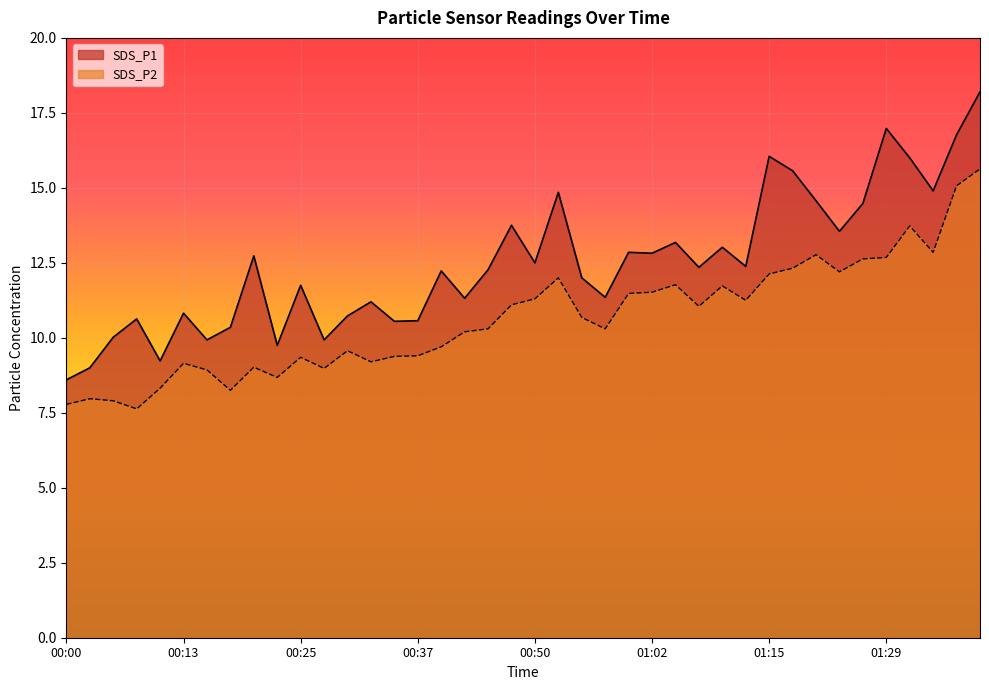

What is the sum of the SDS_P2 values at 01:17 and 00:47?

23.4